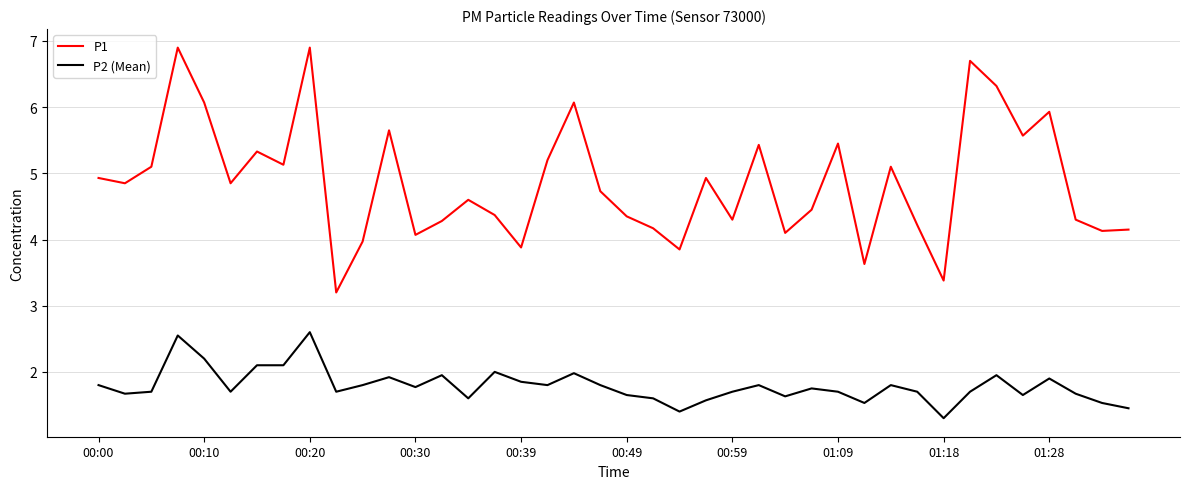

What is the minimum value for P1?

3.2